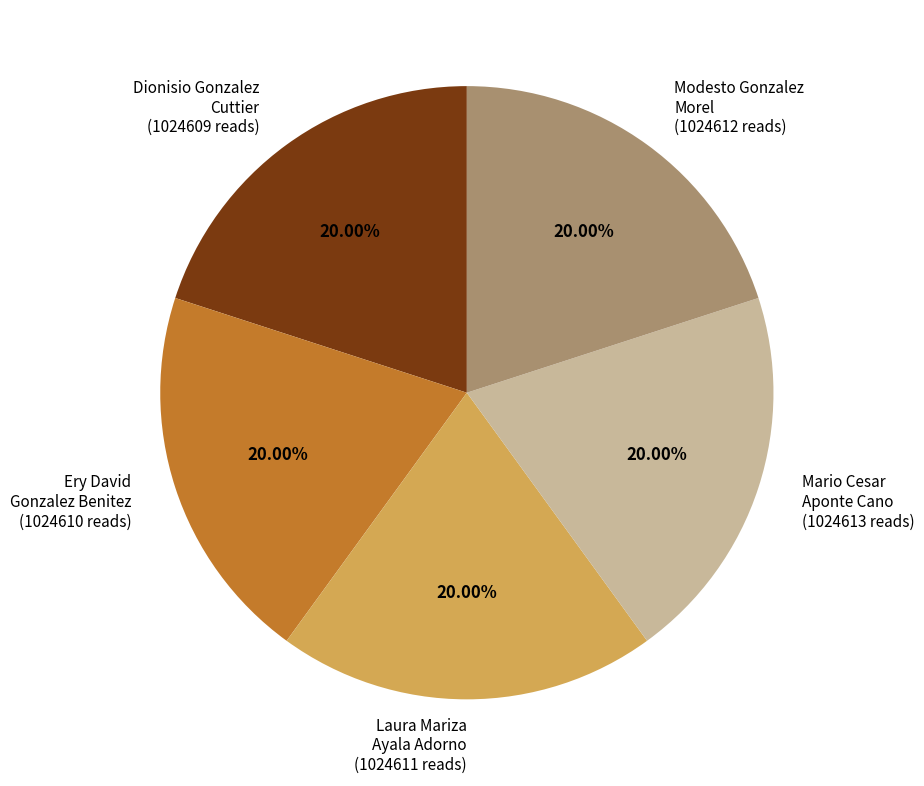

Count the number of slices in the pie.

5